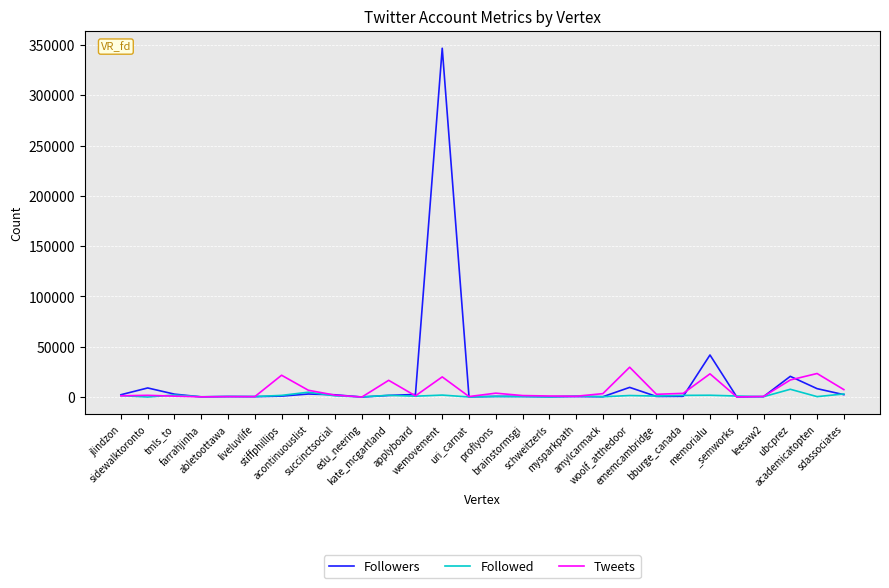

Rank the series by their maximum value, from highest to lowest.

Followers, Tweets, Followed